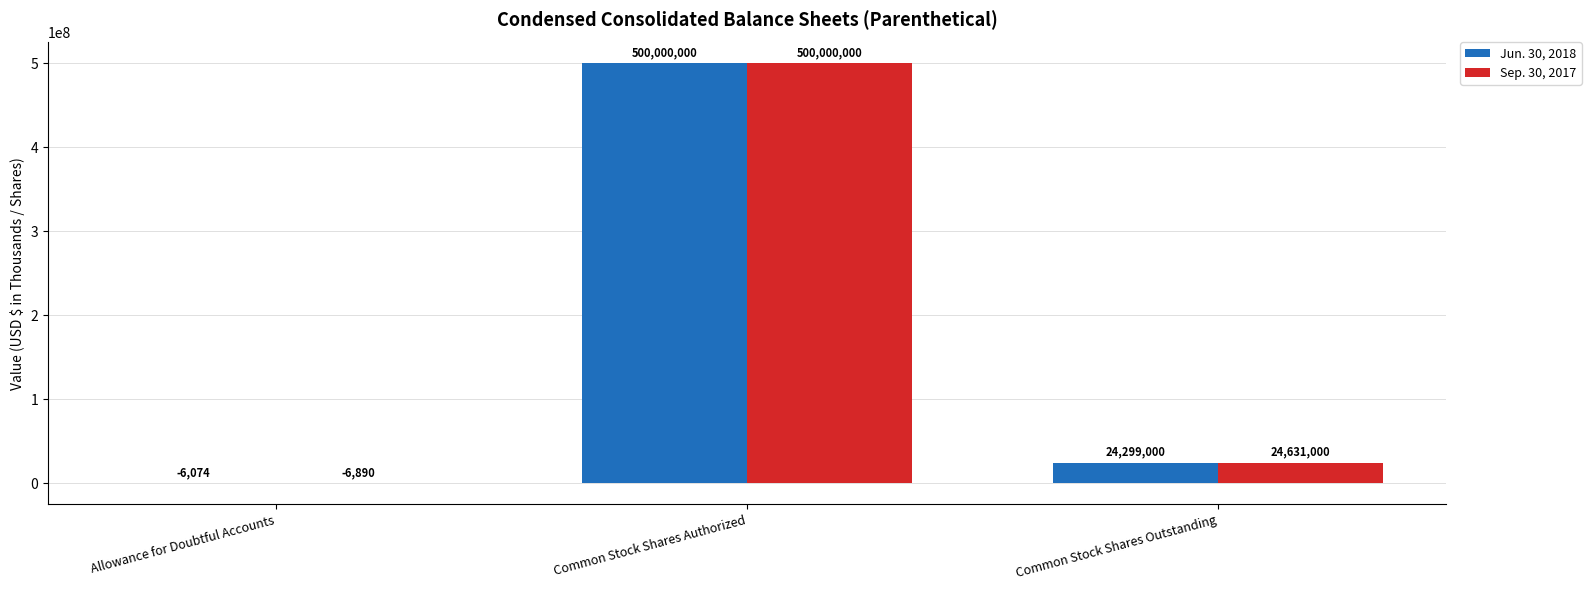

Which label corresponds to the largest value in the chart?

Common Stock Shares Authorized